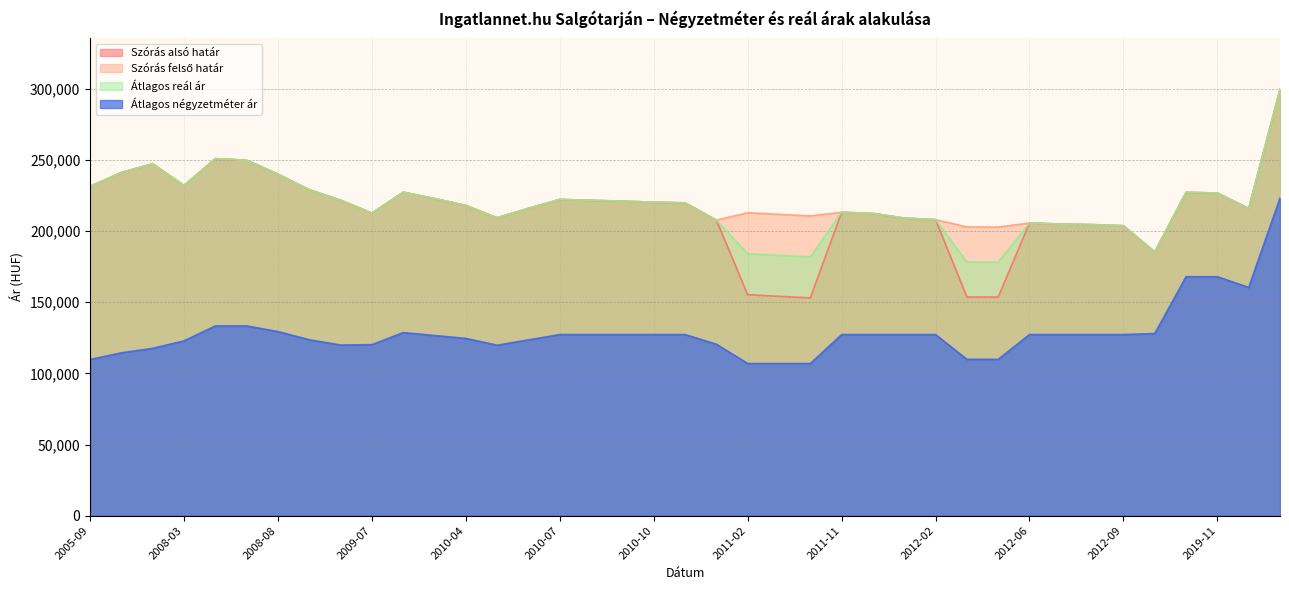

What is the difference between the second highest and second lowest values in the Átlagos négyzetméter ár series?

61019